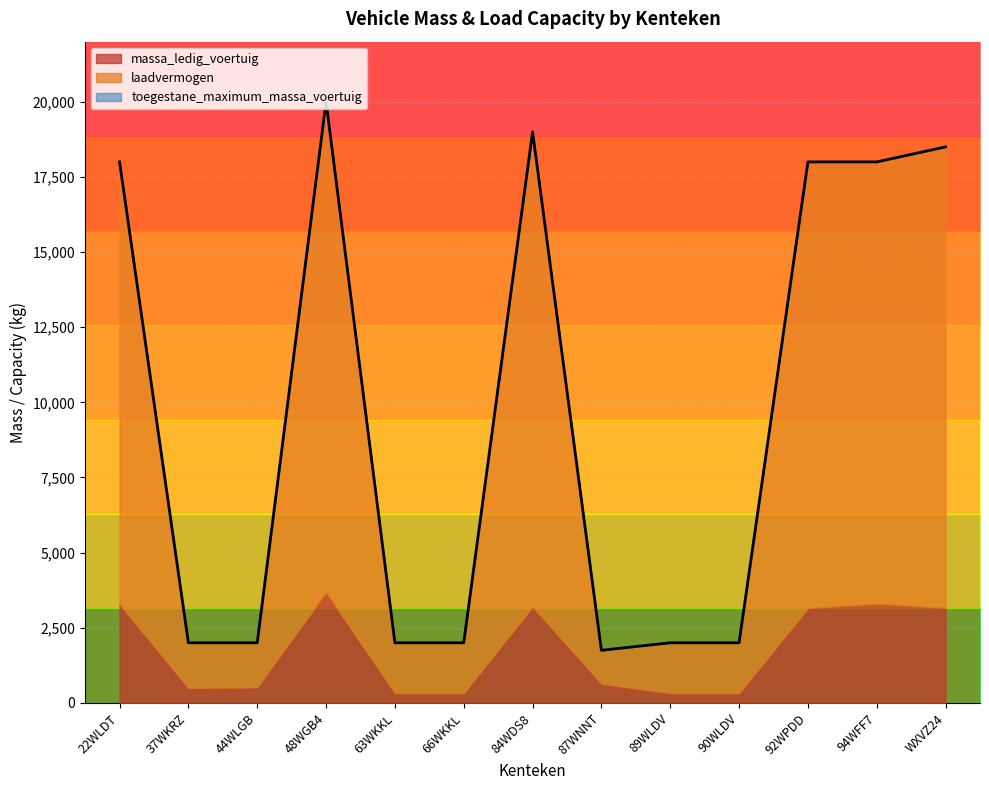

What are all the series names shown in the legend?

massa_ledig_voertuig, laadvermogen, toegestane_maximum_massa_voertuig